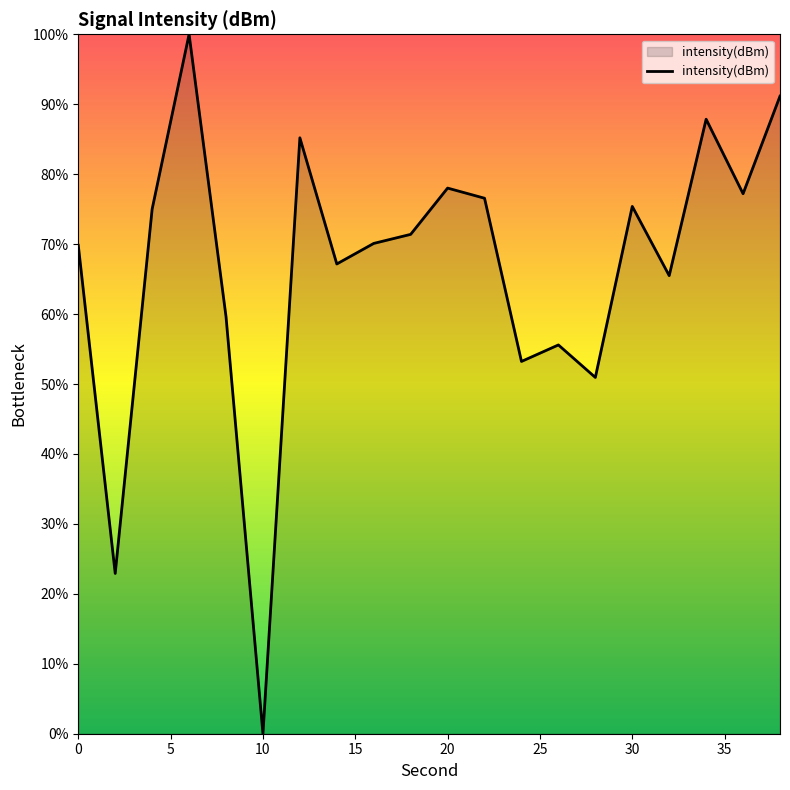

What is the maximum value shown in the chart?

100.0